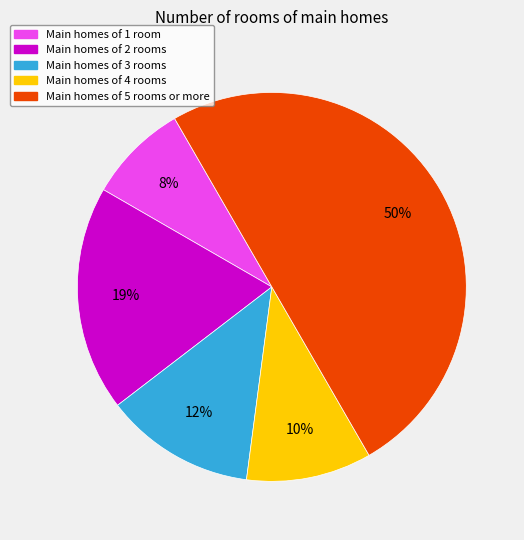

The Main homes of 1 room slice represents 8% of the pie. True or false?

True